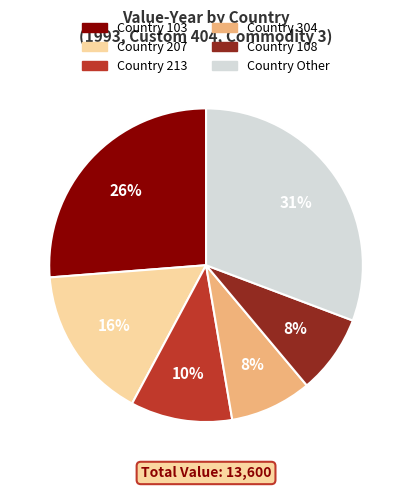

Is there any slice that represents more than half of the pie?

No